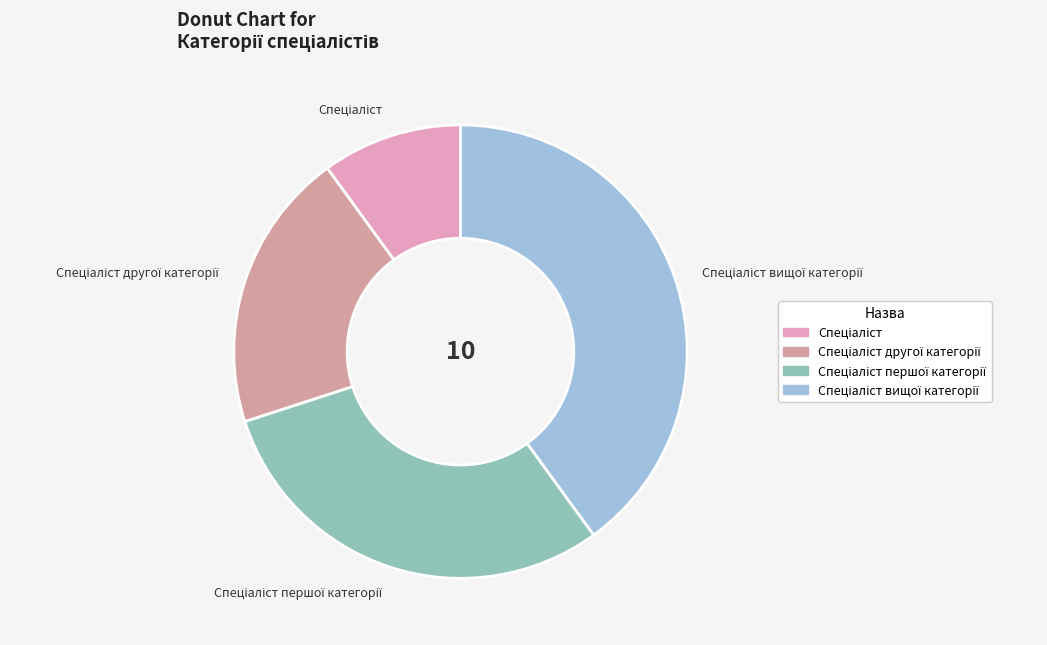

Is there a majority slice in this chart?

No